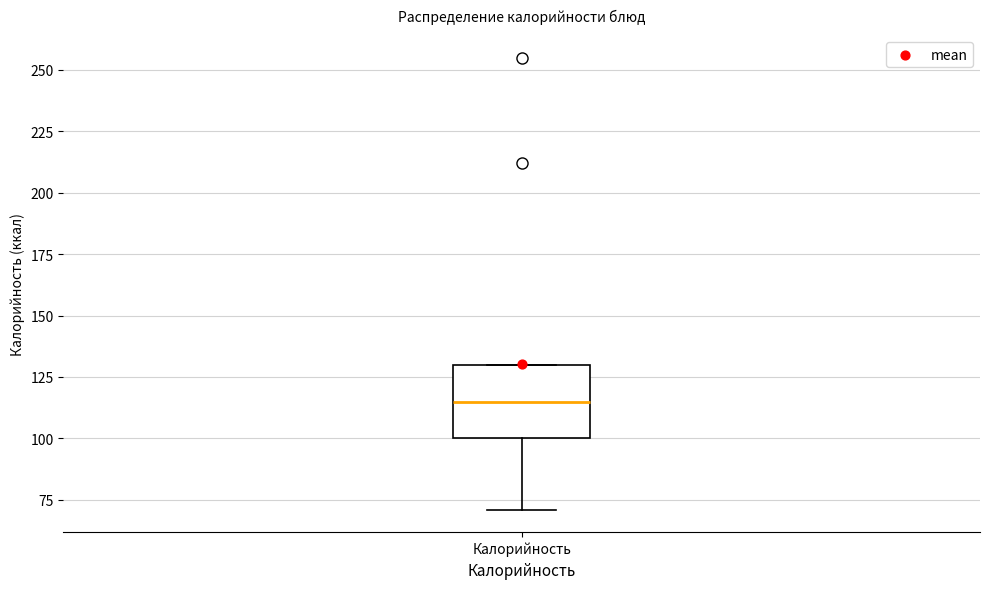

Where is the lower edge of the box for Калорийность on the y-axis? The values are not printed on the chart, so give them approximately, as read against the axis.

100